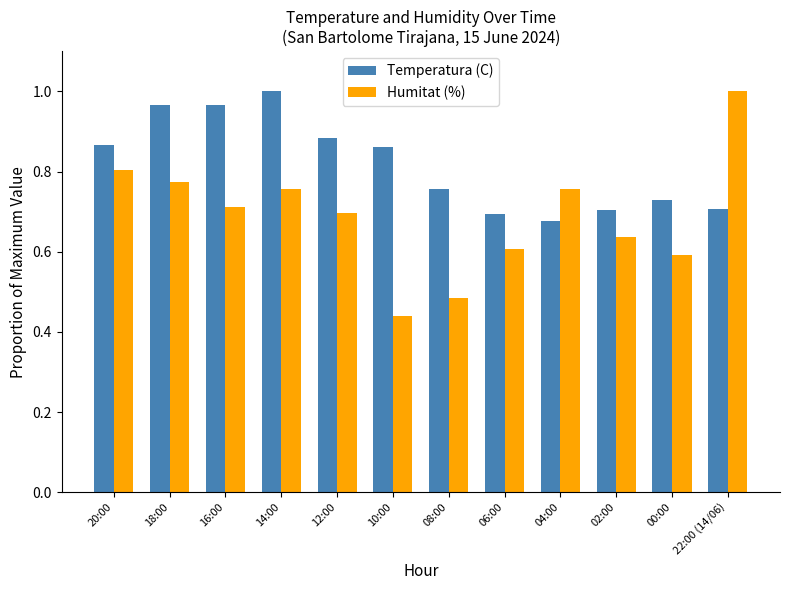

What is the label of the 1st bar from the right?

22:00 (14/06)